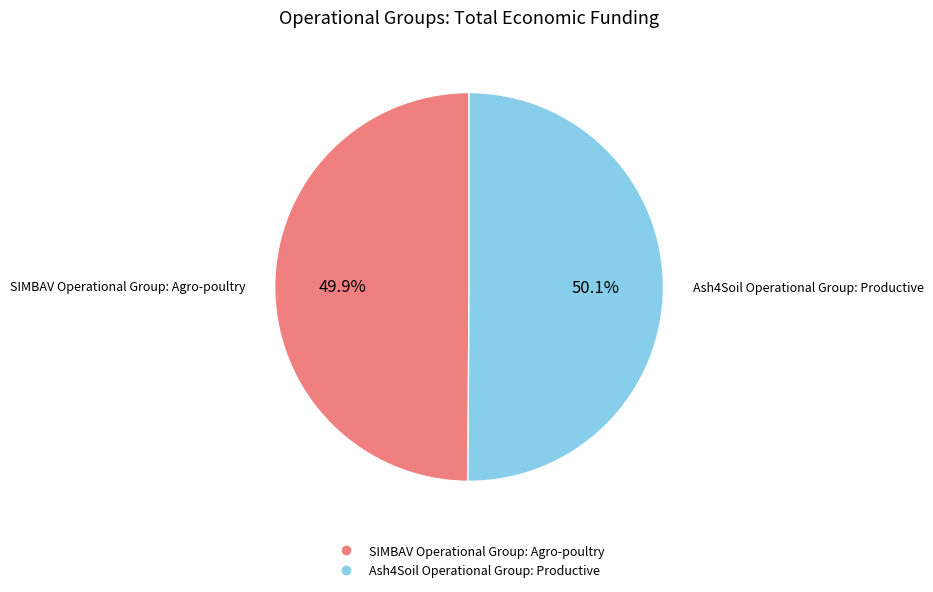

Combined, do Ash4Soil Operational Group: Productive and SIMBAV Operational Group: Agro-poultry account for over 50%?

Yes